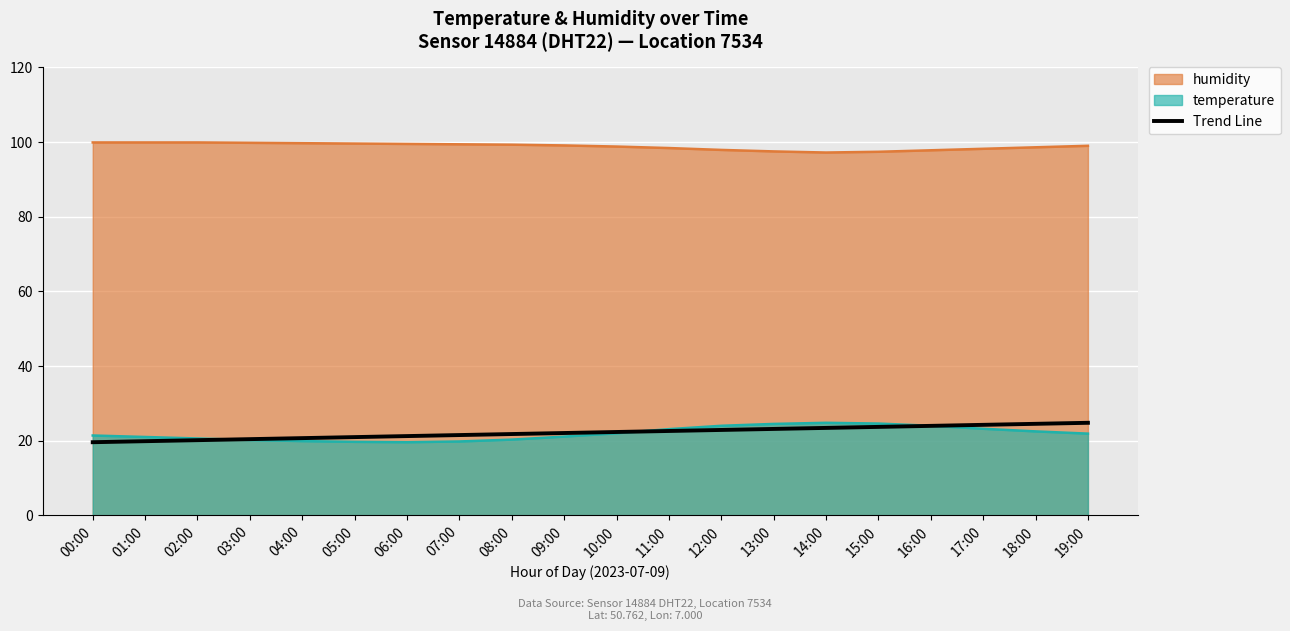

How many data points does each series have?

20